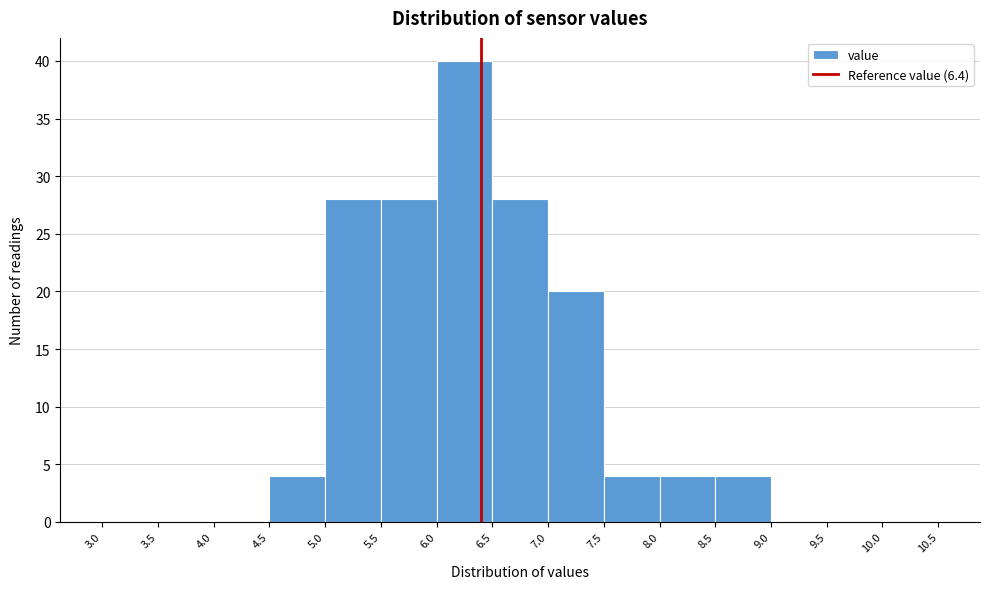

Reading left to right, list every bar in this chart as the range it spans on the x-axis followed by its height. The values are not printed on the chart, so give them approximately, as read against the axis.

3.0 to 3.5: 0
3.5 to 4.0: 0
4.0 to 4.5: 0
4.5 to 5.0: 4
5.0 to 5.5: 28
5.5 to 6.0: 28
6.0 to 6.5: 40
6.5 to 7.0: 28
7.0 to 7.5: 20
7.5 to 8.0: 4
8.0 to 8.5: 4
8.5 to 9.0: 4
9.0 to 9.5: 0
9.5 to 10.0: 0
10.0 to 10.5: 0